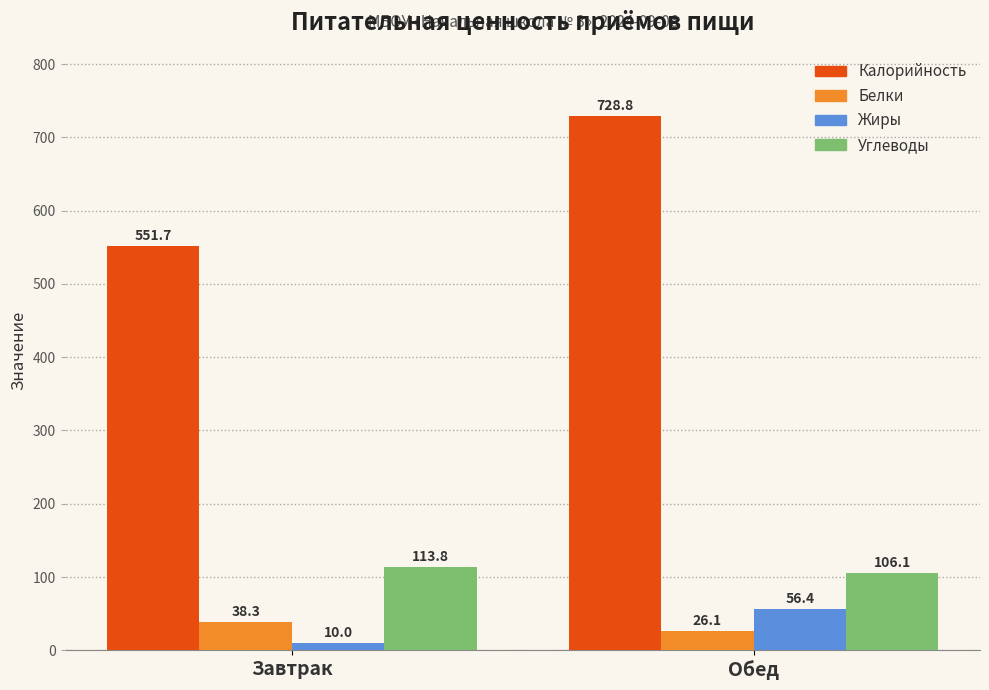

List the labels in order of Белки value, largest first.

Завтрак, Обед